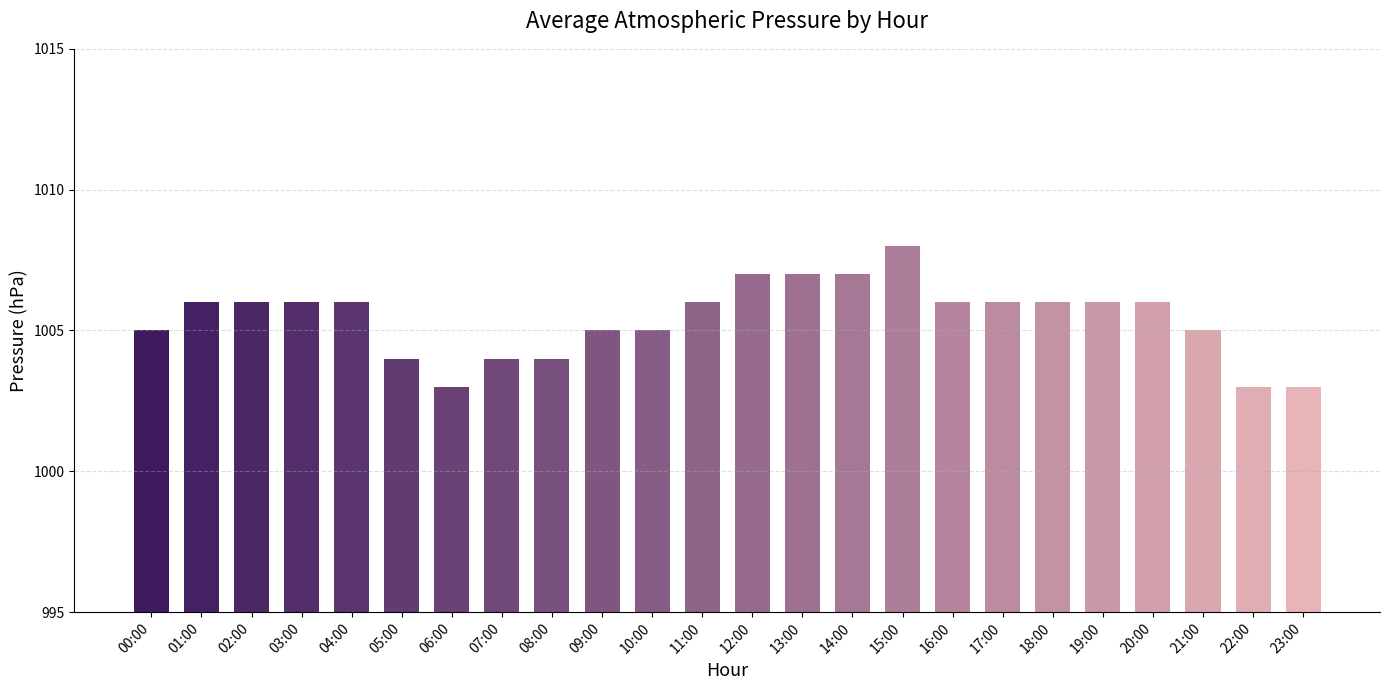

Reading right to left, transcribe all the data shown in this chart.

1003	1003	1005	1006	1006	1006	1006	1006	1008	1007	1007	1007	1006	1005	1005	1004	1004	1003	1004	1006	1006	1006	1006	1005